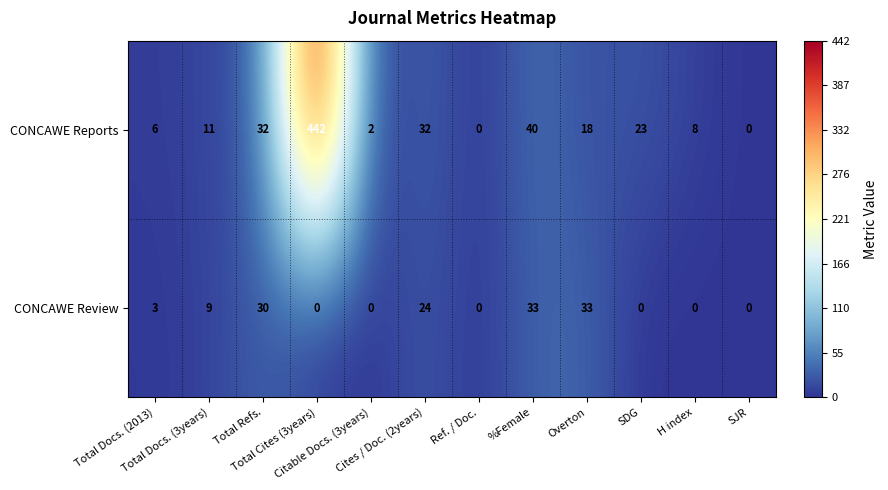

Which series has the largest total across all categories?

CONCAWE Reports